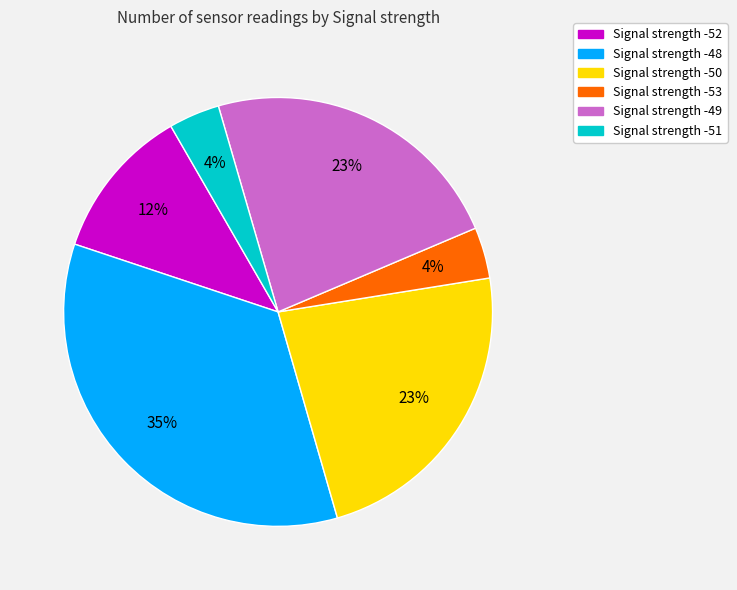

Is there any slice that represents more than half of the pie?

No